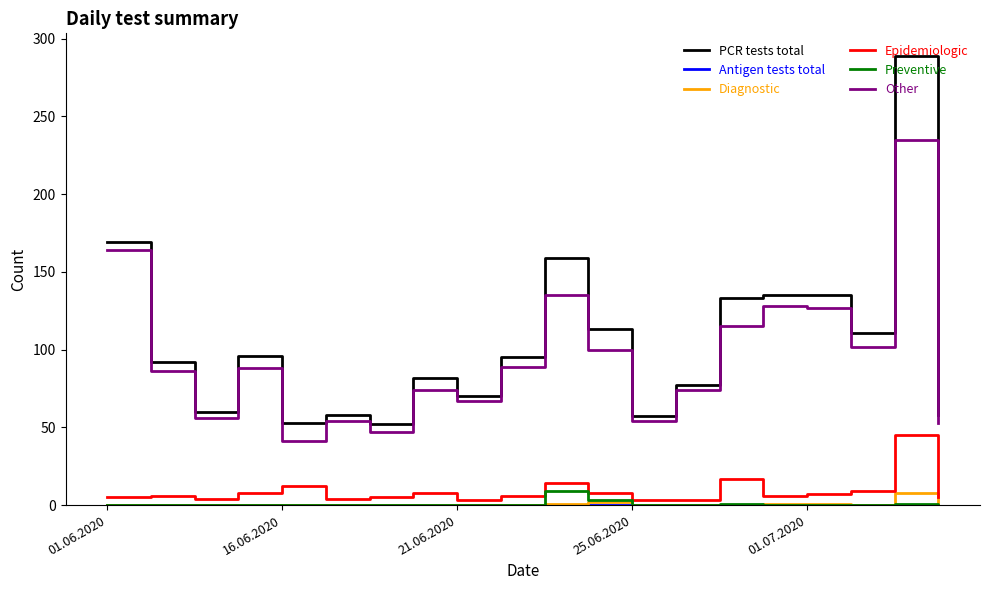

What is the maximum value shown in the chart?

289